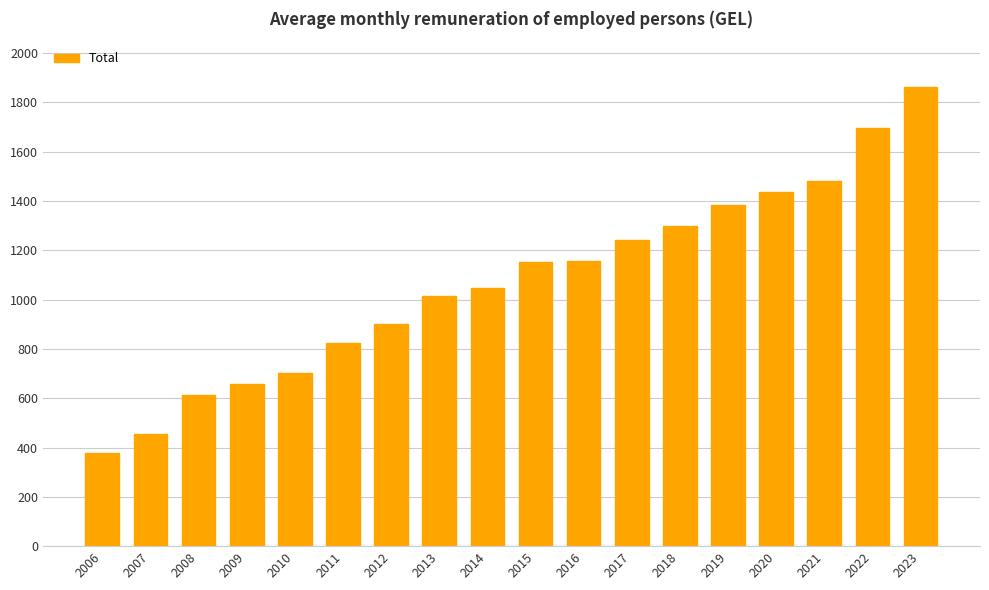

At which category does the chart reach its minimum across all series?

2006